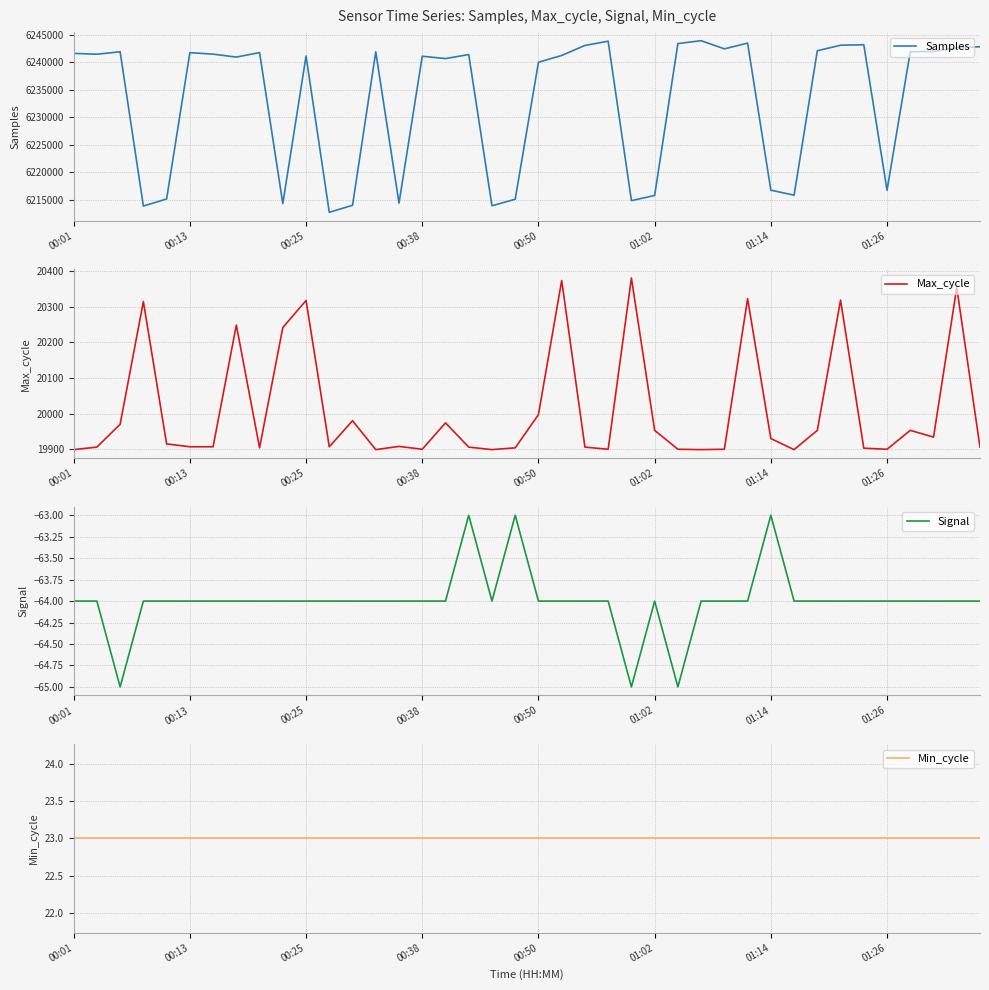

At which category is the sum across all series the highest?

27